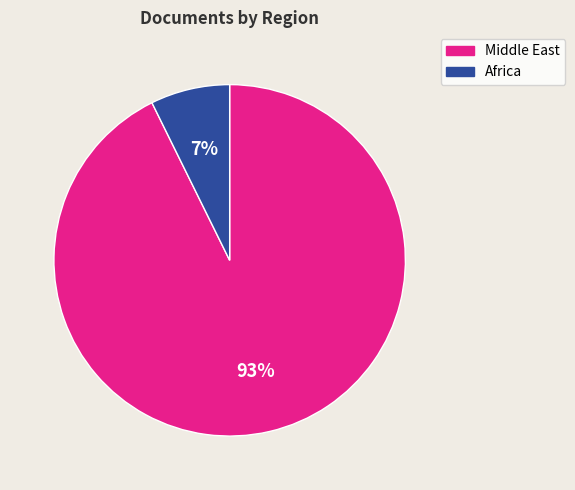

Is there any slice that represents more than half of the pie?

Yes